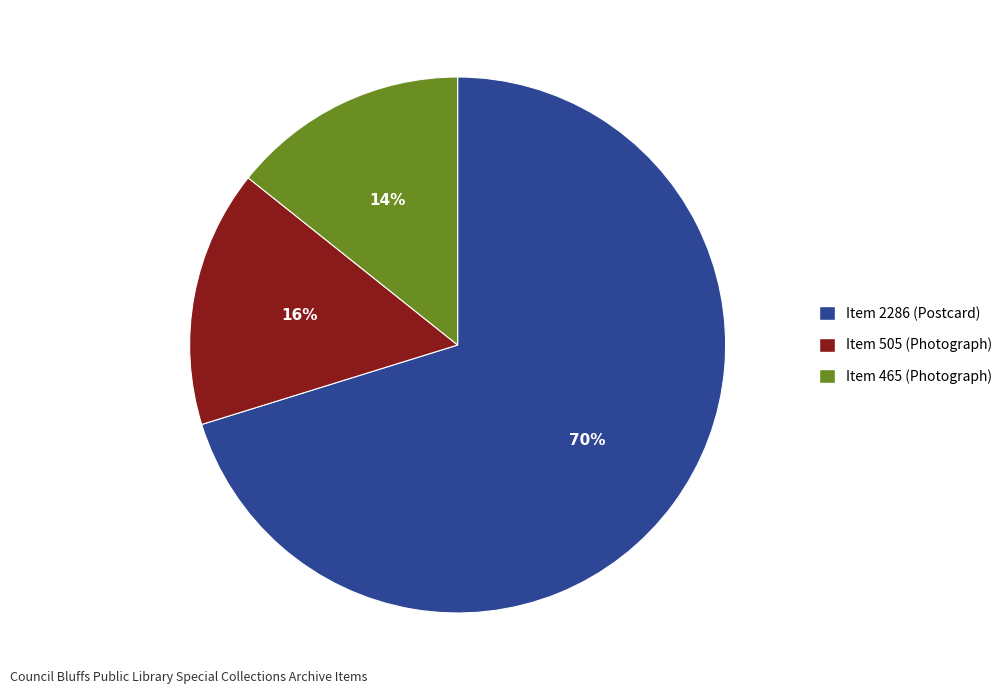

The Item 505 (Photograph) slice represents 16% of the pie. True or false?

True